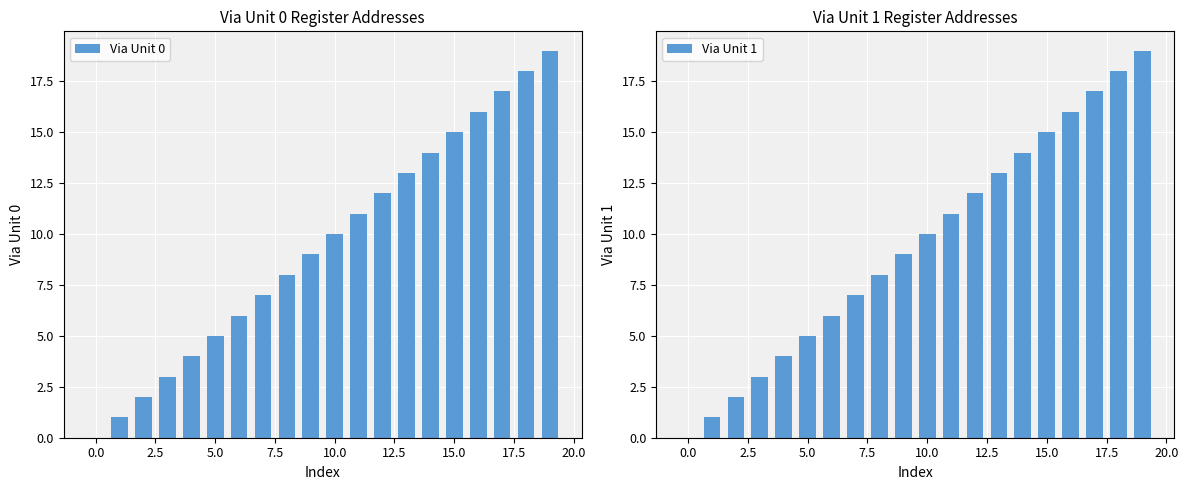

Is it true that Via Unit 1 equals 11 at 11?

True